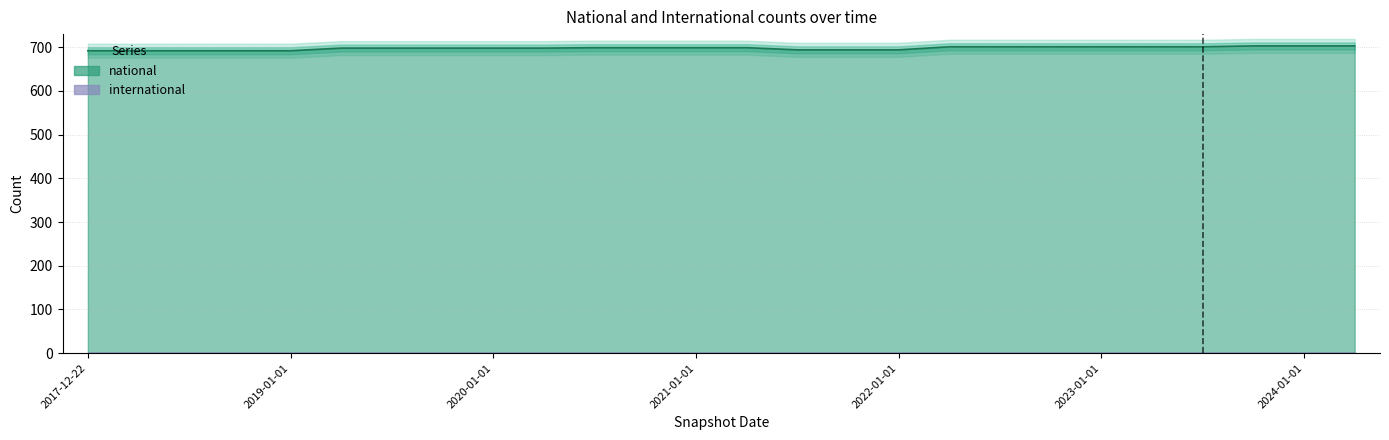

How many lines are shown in the chart?

1